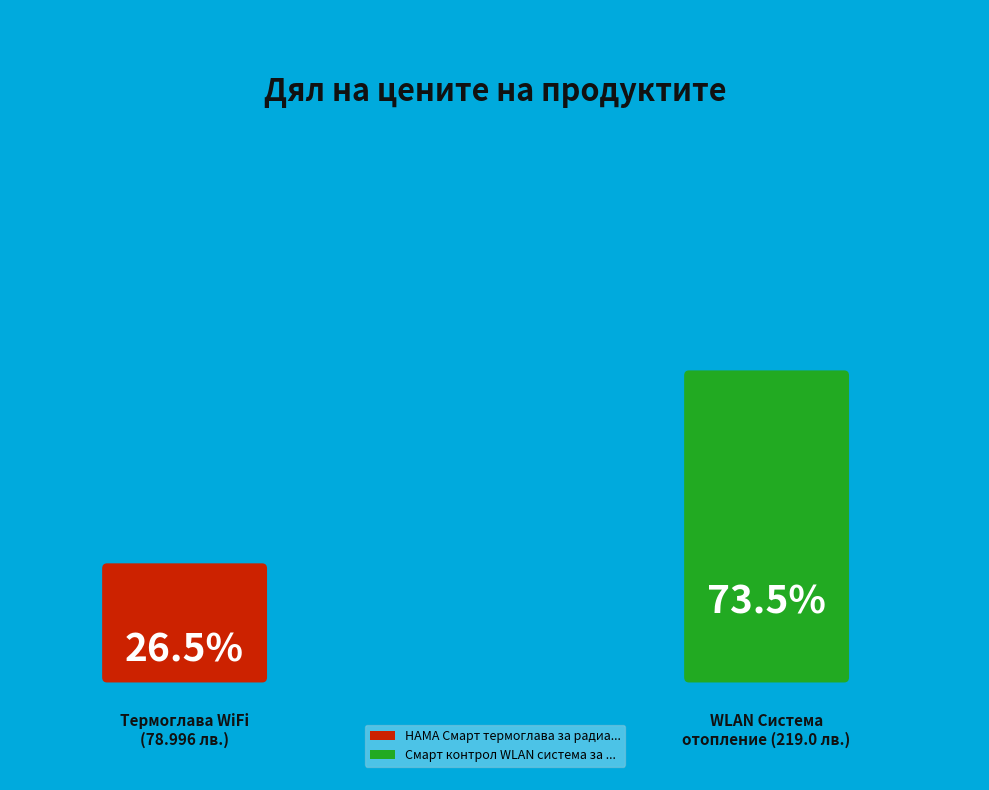

Rank the categories by value from lowest to highest.

HAMA Смарт термоглава за радиатор WiFi, Смарт контрол WLAN система за отопление